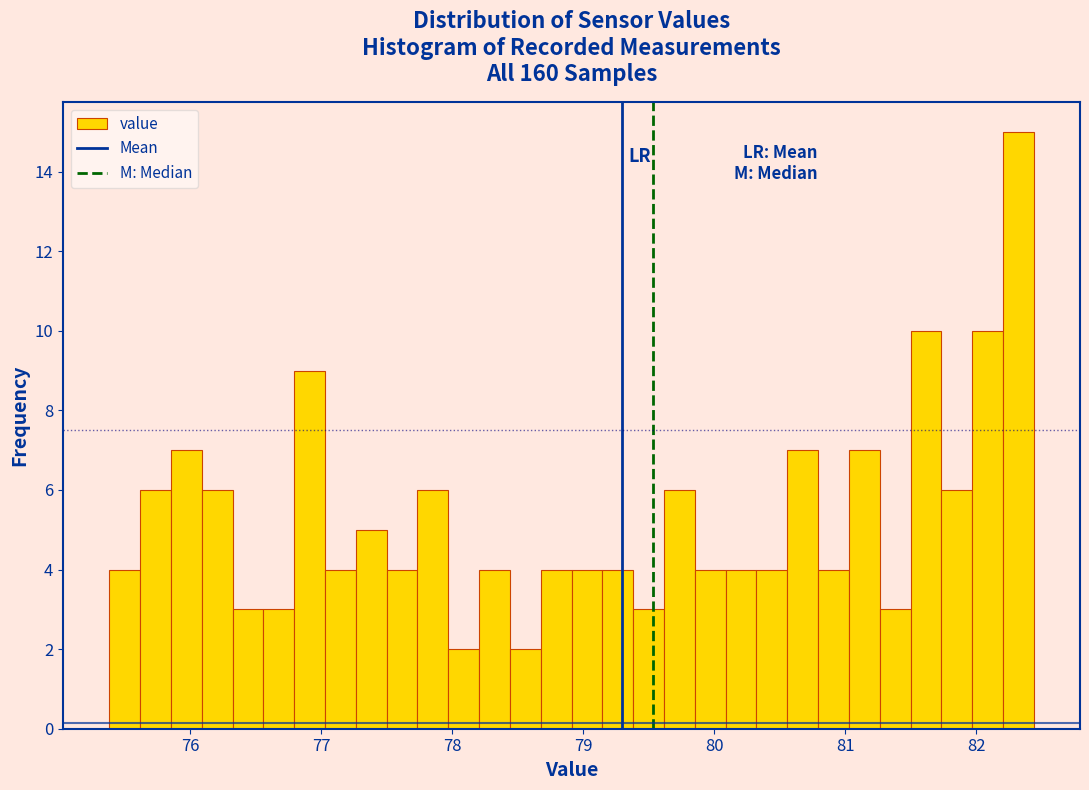

Around what value on the x-axis is the tallest bar? Give the approximate position of its centre, as read against the axis.

82.3